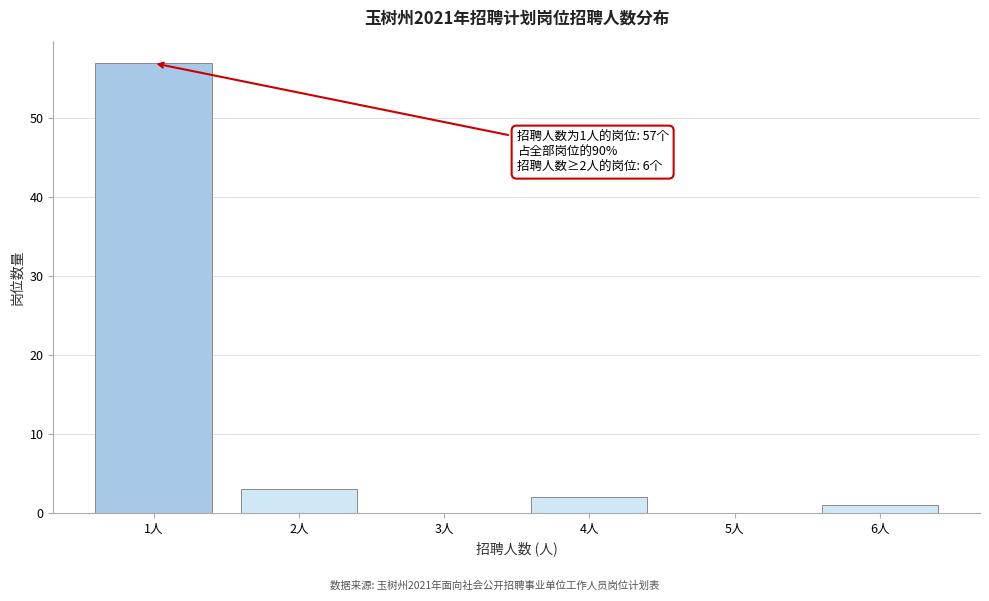

Reading right to left, what are all the values shown in this chart?

6人=1	5人=0	4人=2	3人=0	2人=3	1人=57